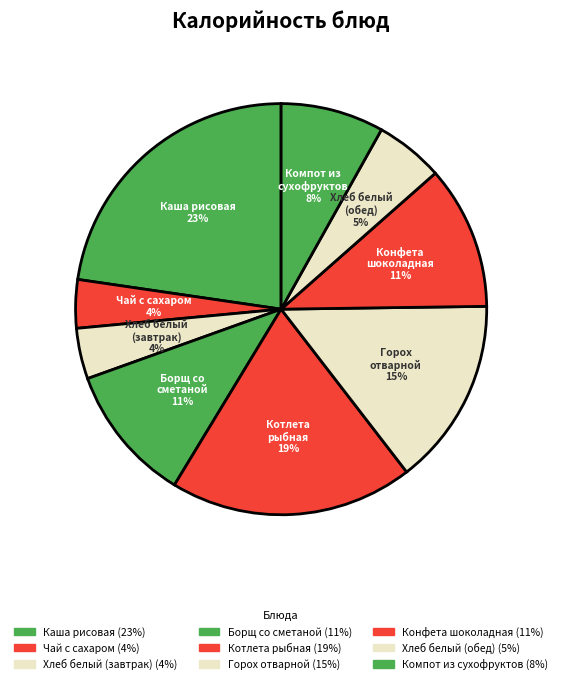

How many slices are in this pie chart?

9